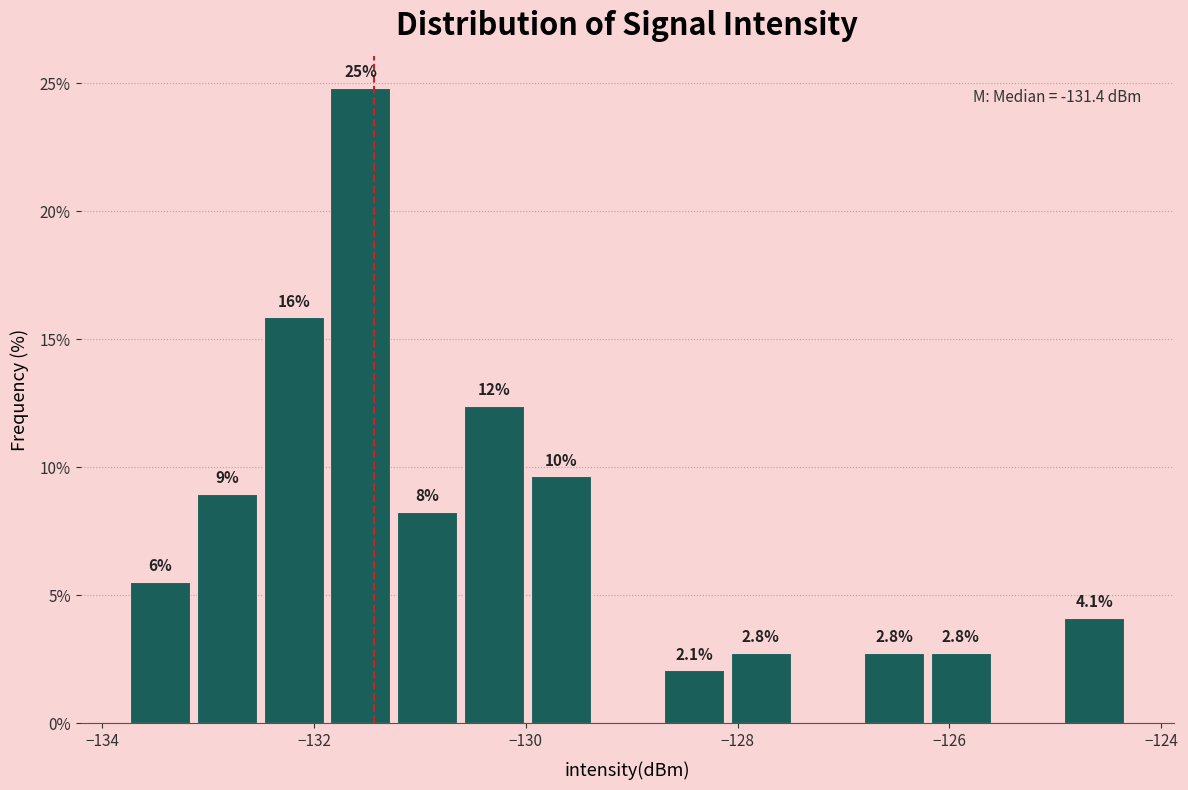

Read against the x-axis, roughly where is the centre of the tallest bar?

-131.6